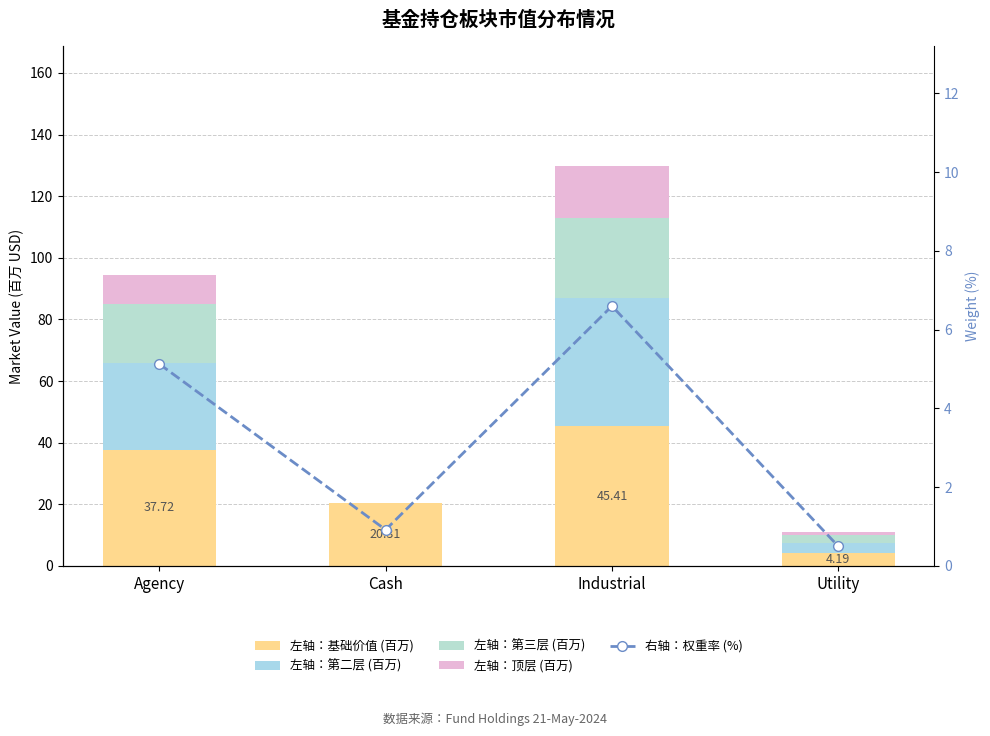

Which series has the widest spread of values?

左轴：第二层 (百万)